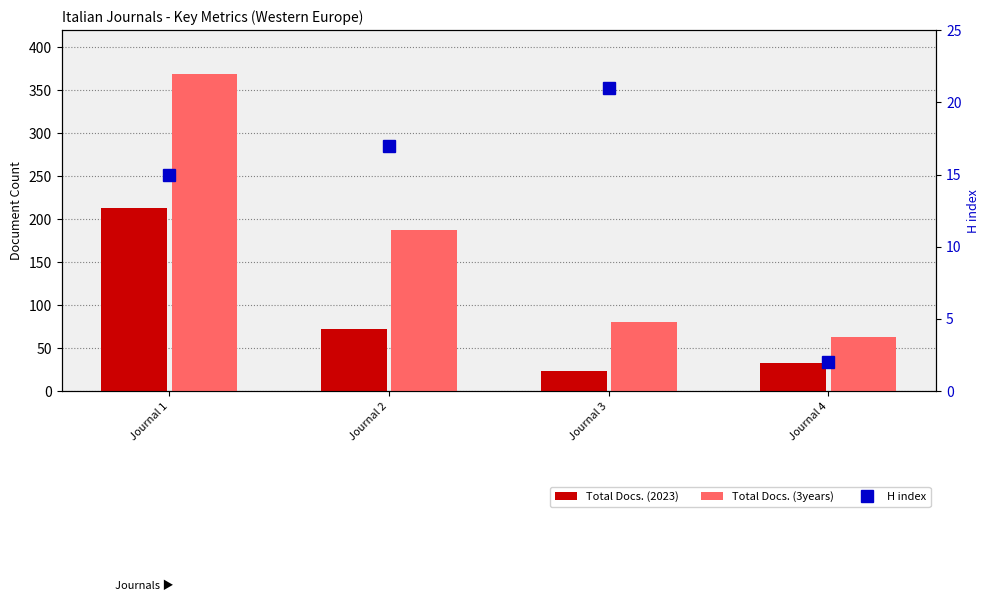

At which category is the sum across all series the highest?

Journal 1